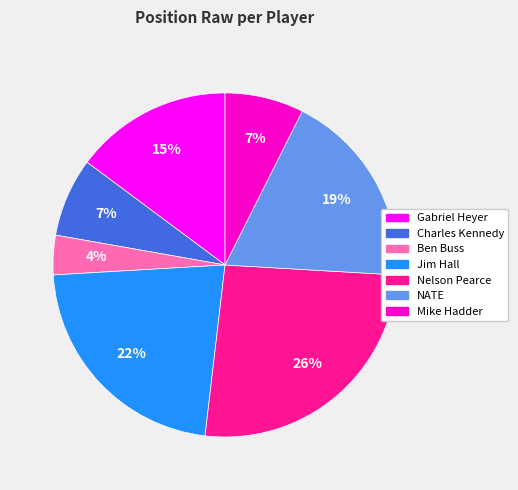

How many segments does this pie chart have?

7